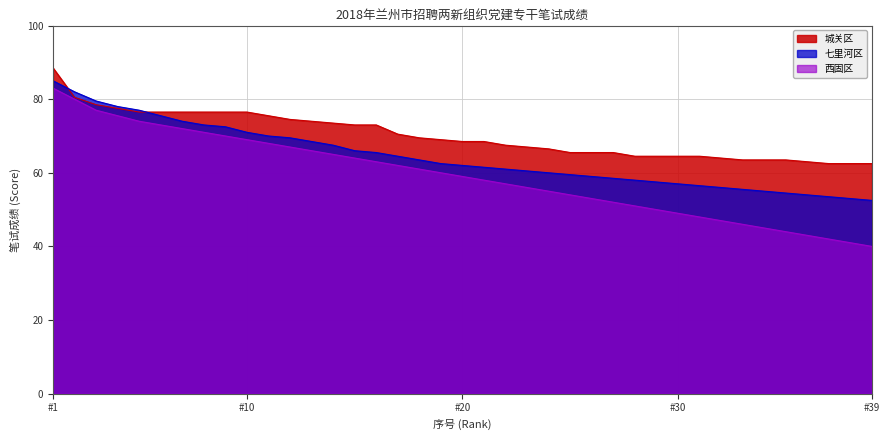

Does the chart display data point markers on the line(s)?

No